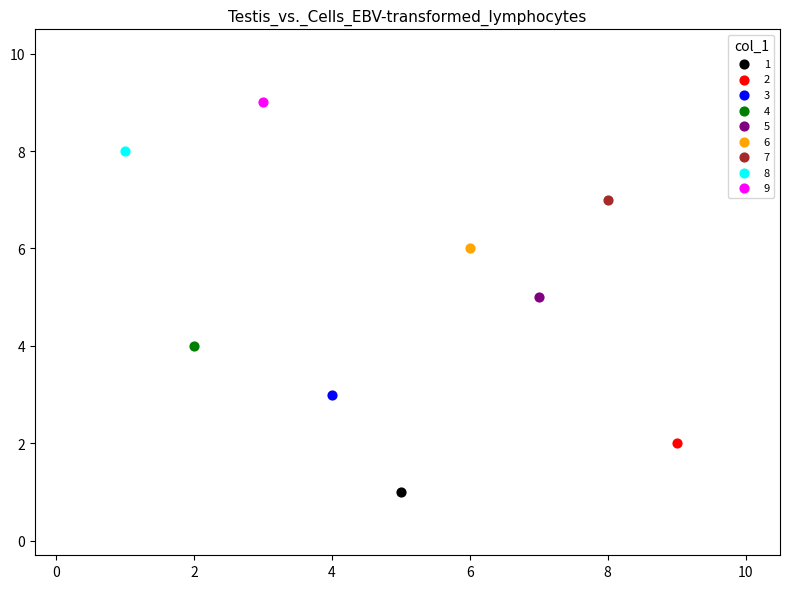

Which series reaches the minimum Y coordinate?

1